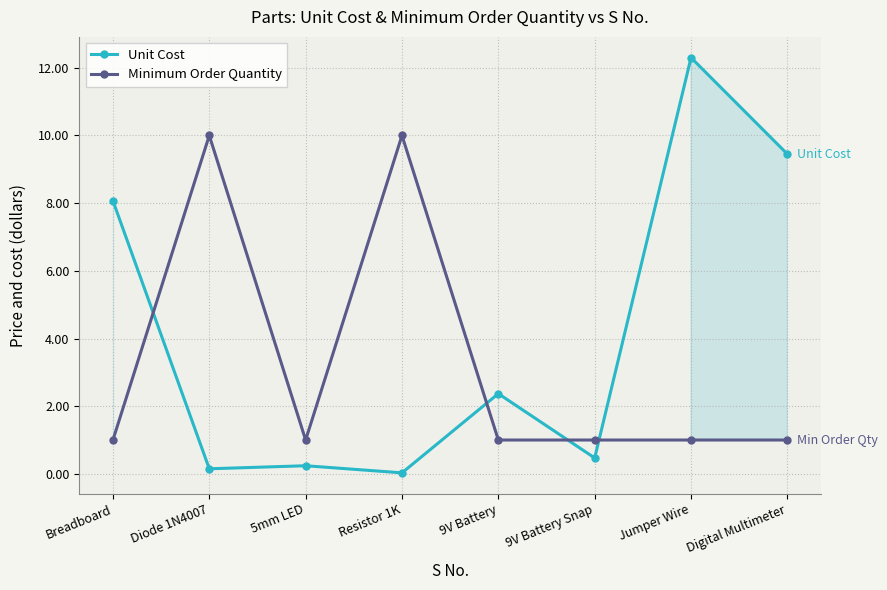

At which category is the sum across all series the highest?

Jumper Wire